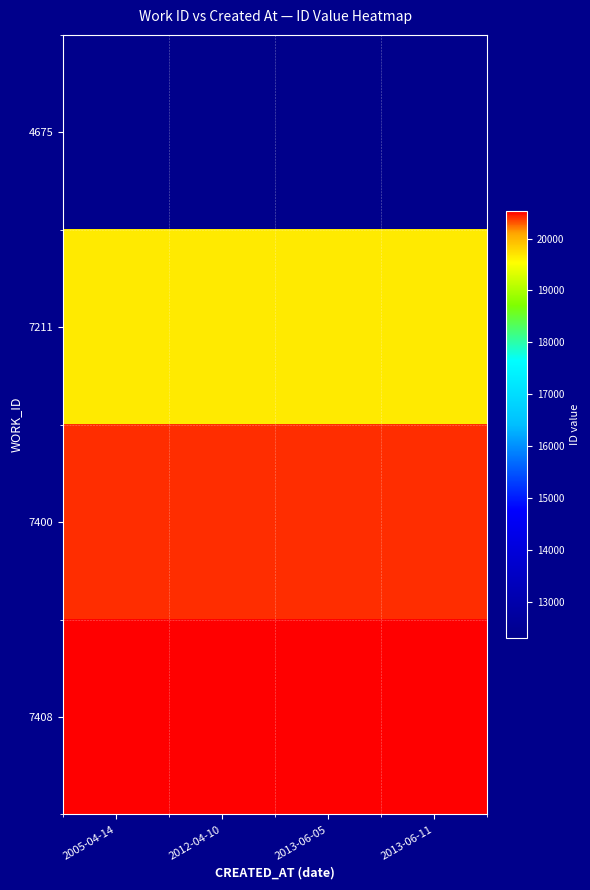

What is the difference between the highest and lowest values at 2012-04-10?

8220